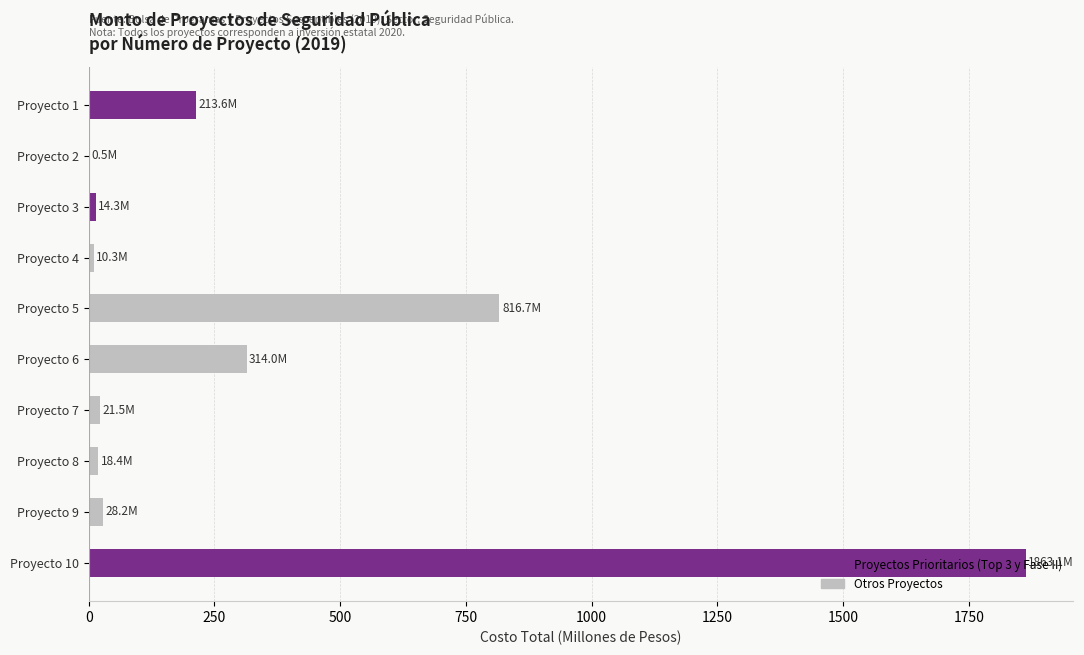

The value at Proyecto 5 is 816.7. True or false?

True